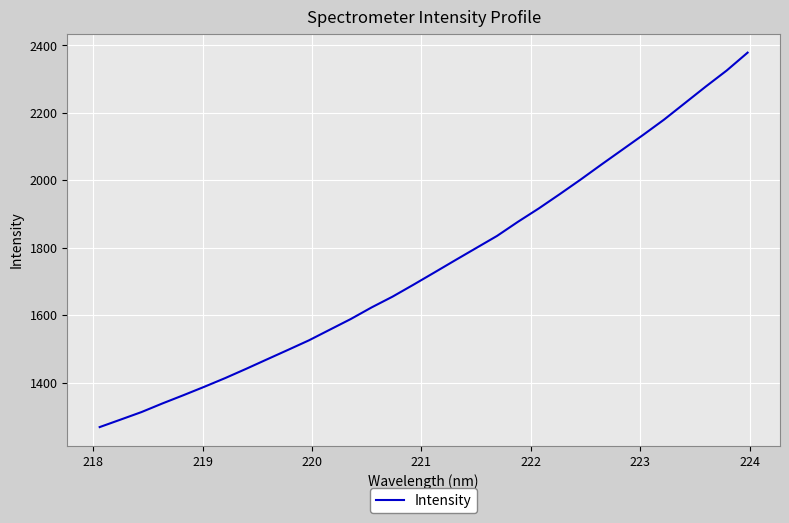

What is the difference between the maximum and minimum values?

1110.5